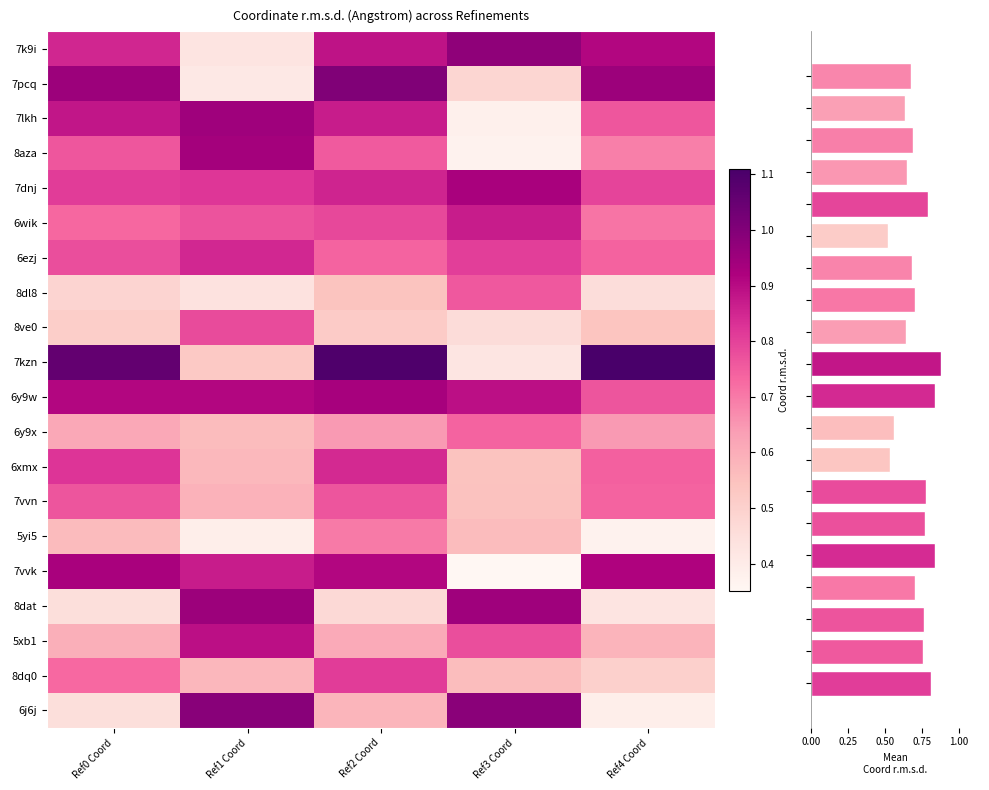

The 7pcq series shows 0.1 at Ref1 Coord. True or false?

False